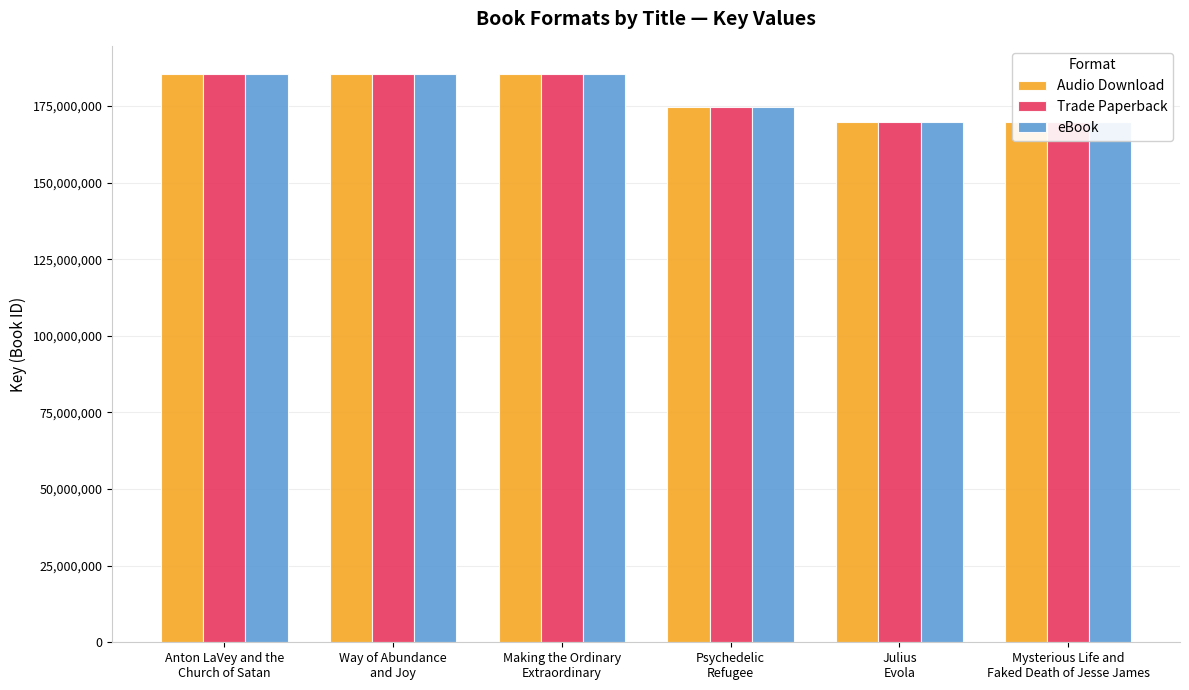

What value does the Trade Paperback series have at Anton LaVey and the
Church of Satan, to the nearest 100?

185341100